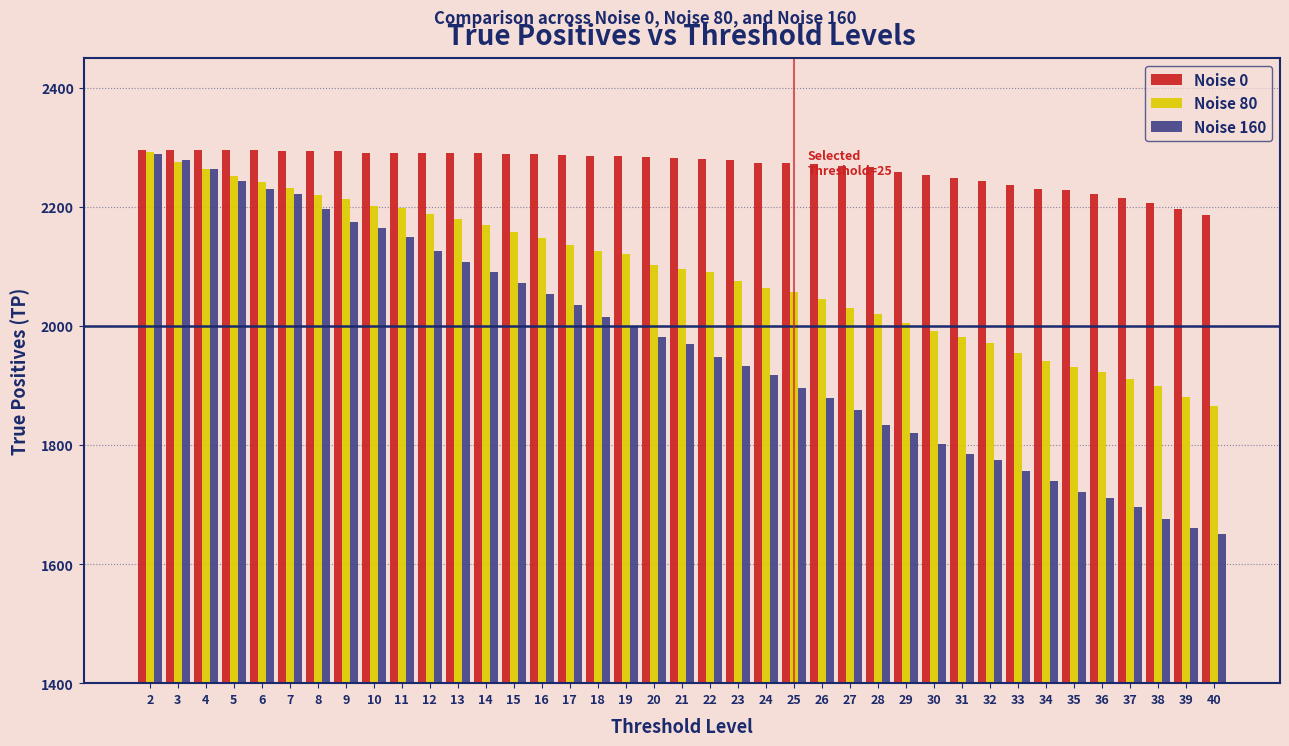

Which series has the largest total across all categories?

Noise 0